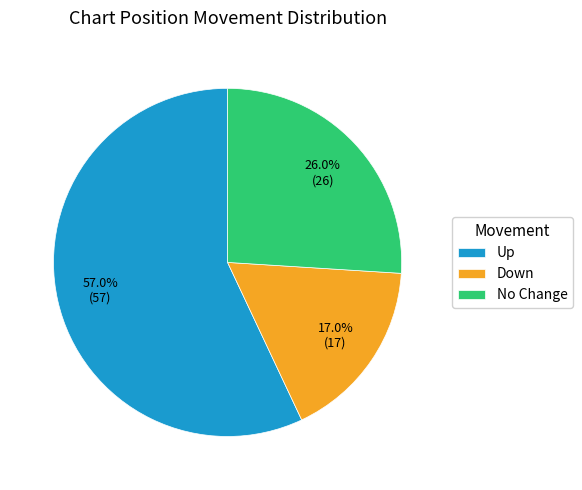

Combined, do Down and No Change account for over 50%?

No